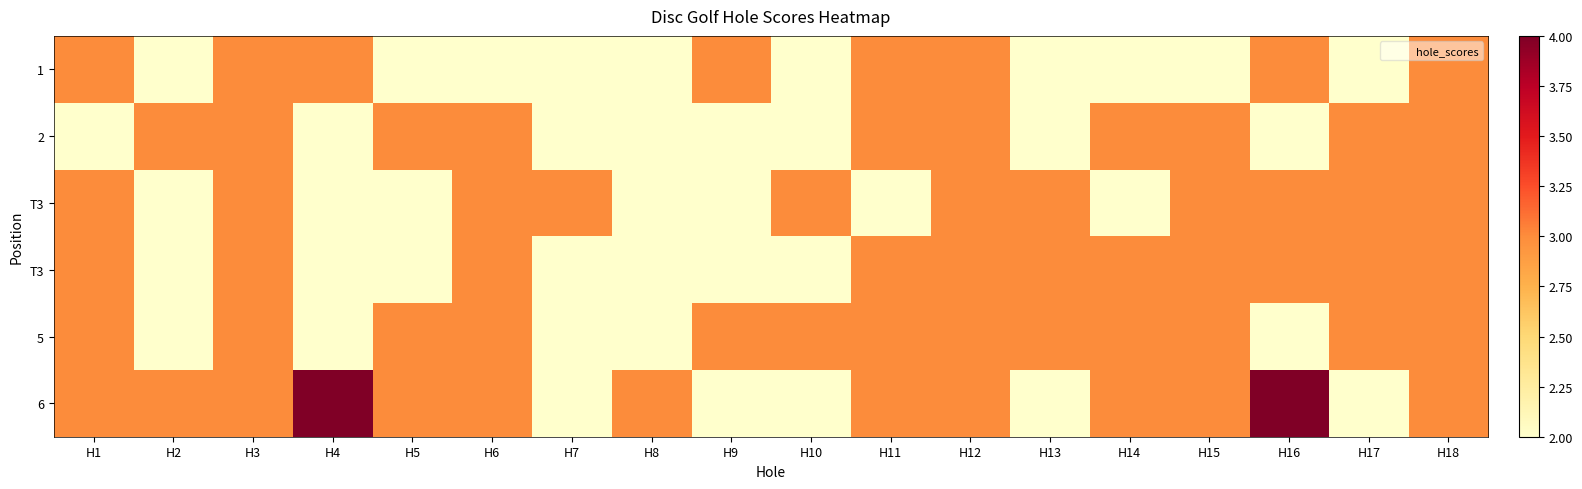

At which category is the sum across all series the highest?

H3